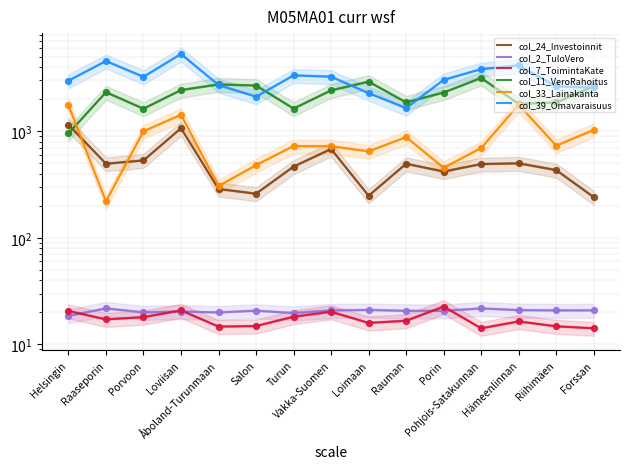

What is the total value across all series at Vakka-Suomen?

7097.2